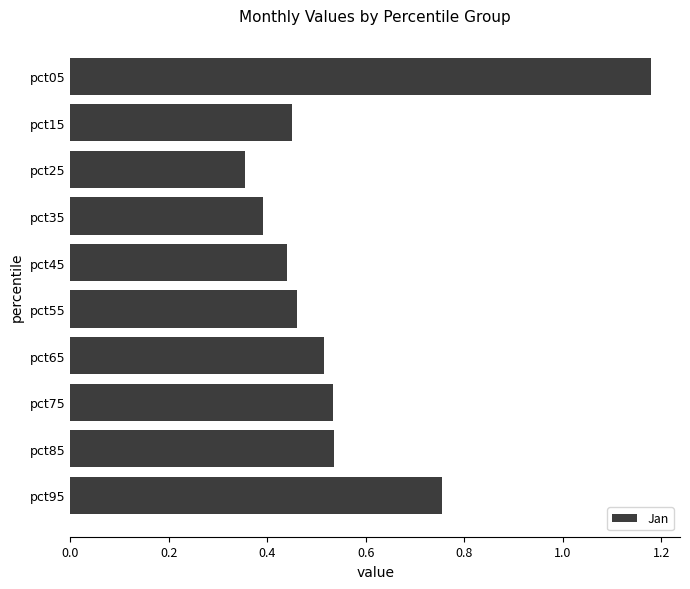

What is the average value?

0.6